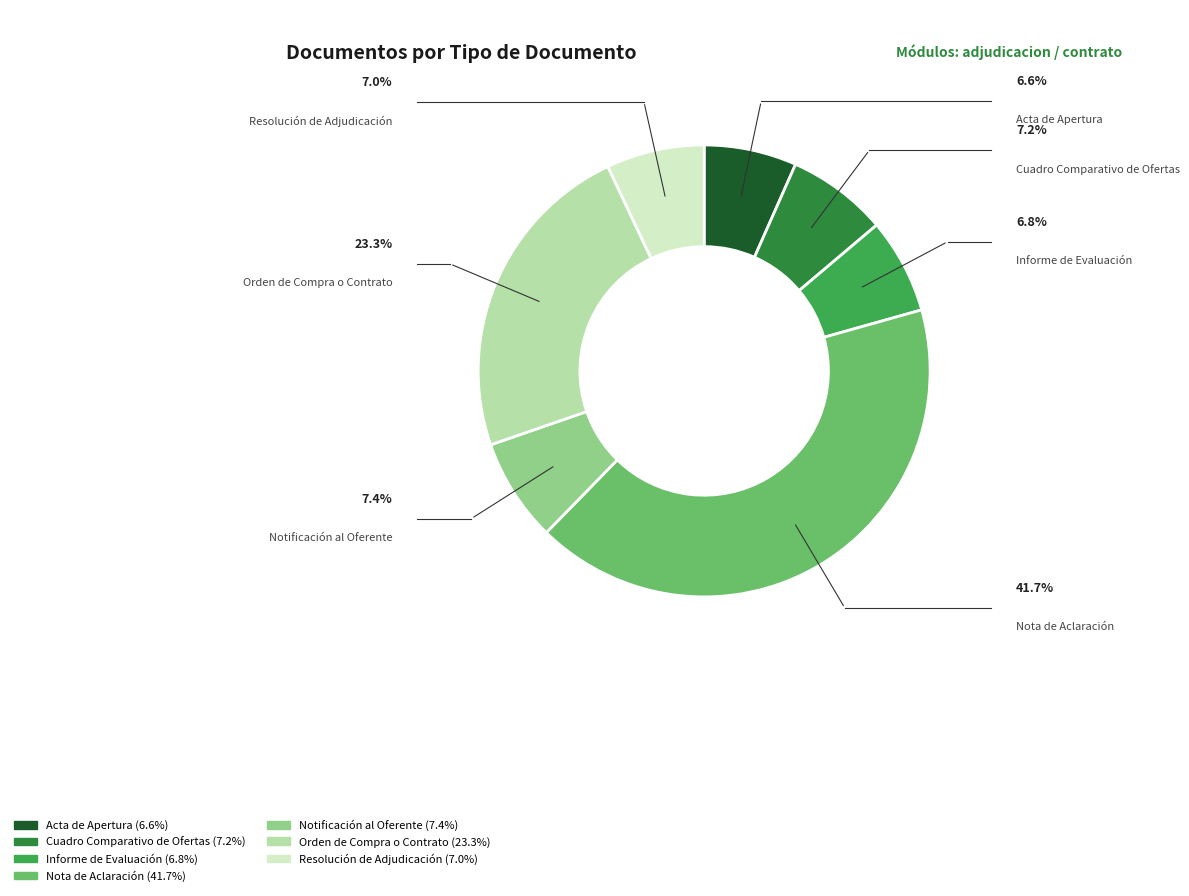

Do Orden de Compra o Contrato and Notificación al Oferente together represent more than half of the pie?

No